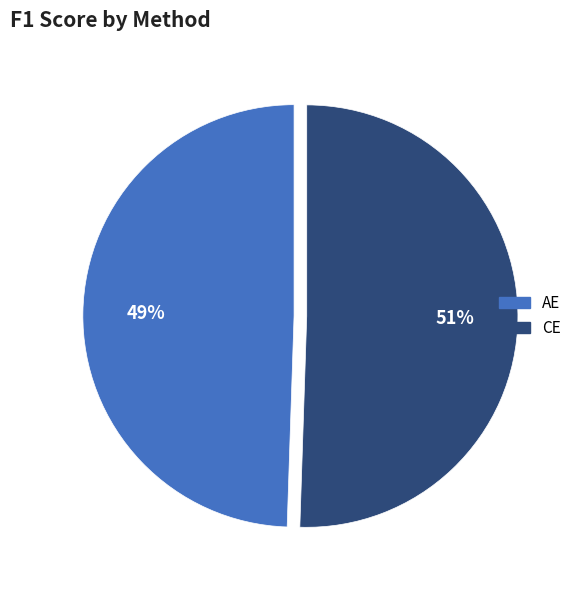

Does AE represent more than half of the total?

No